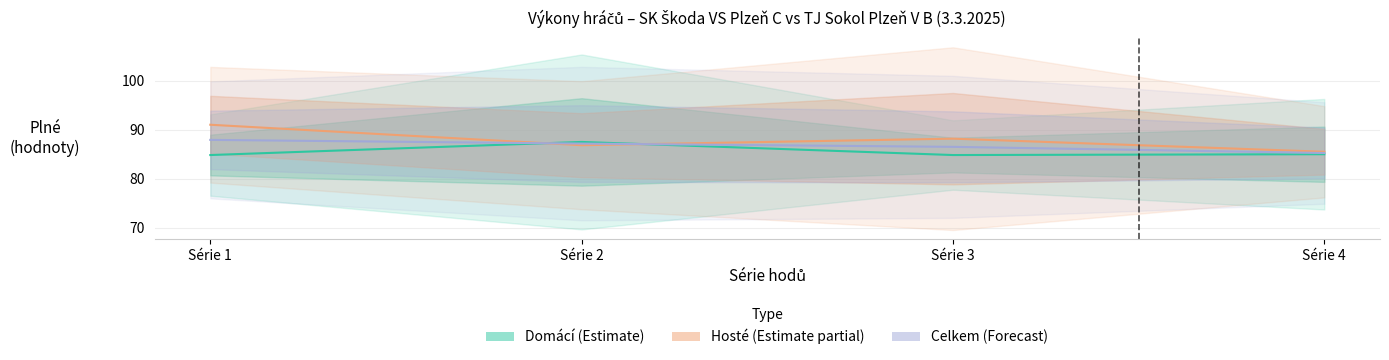

At which category is the sum across all series the highest?

Série 1